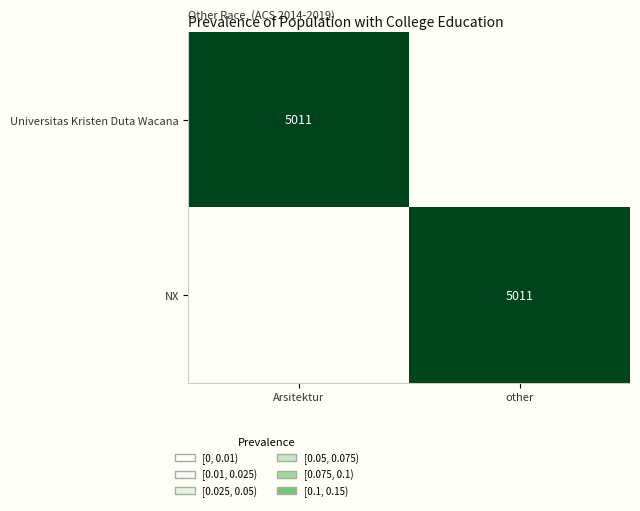

Is it true that NX equals 5011 at other?

True